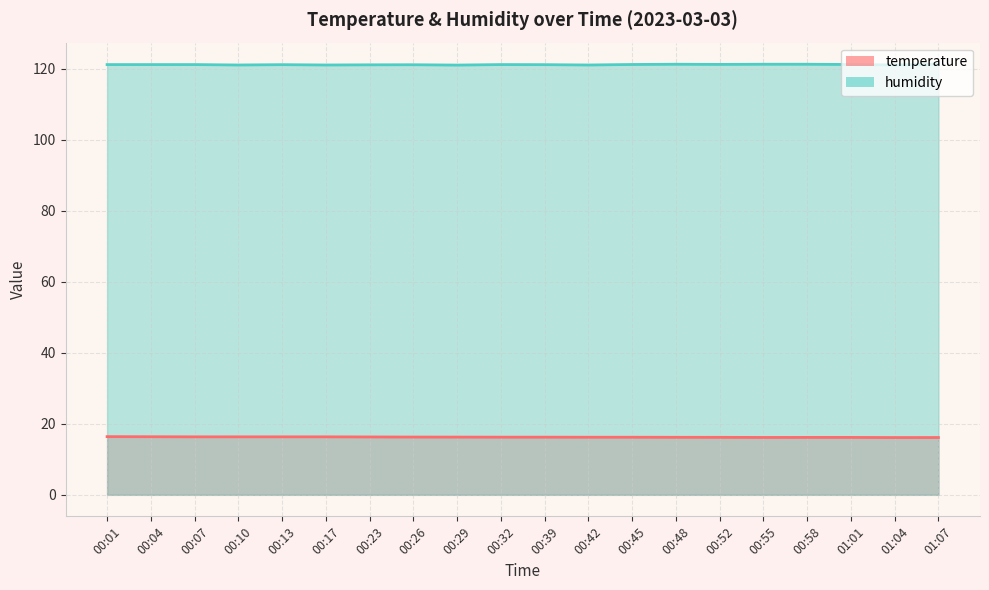

Count the humidity values in the range 121 to 122.

20